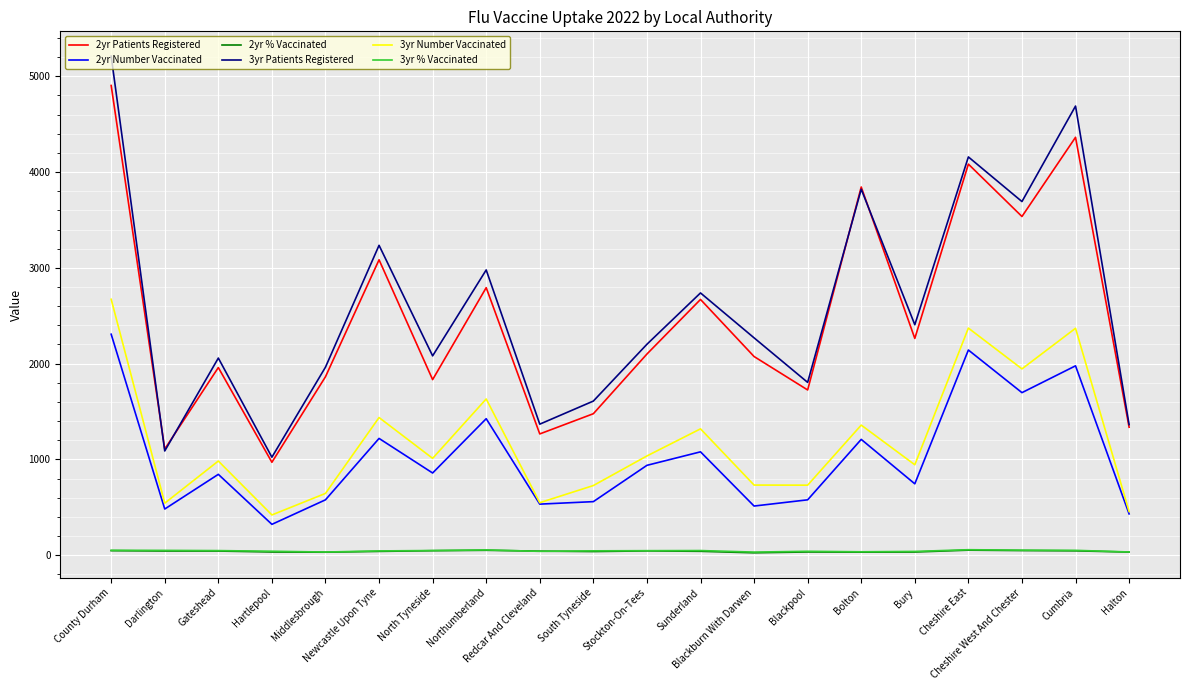

Which series has the largest range (max minus min)?

3yr Patients Registered